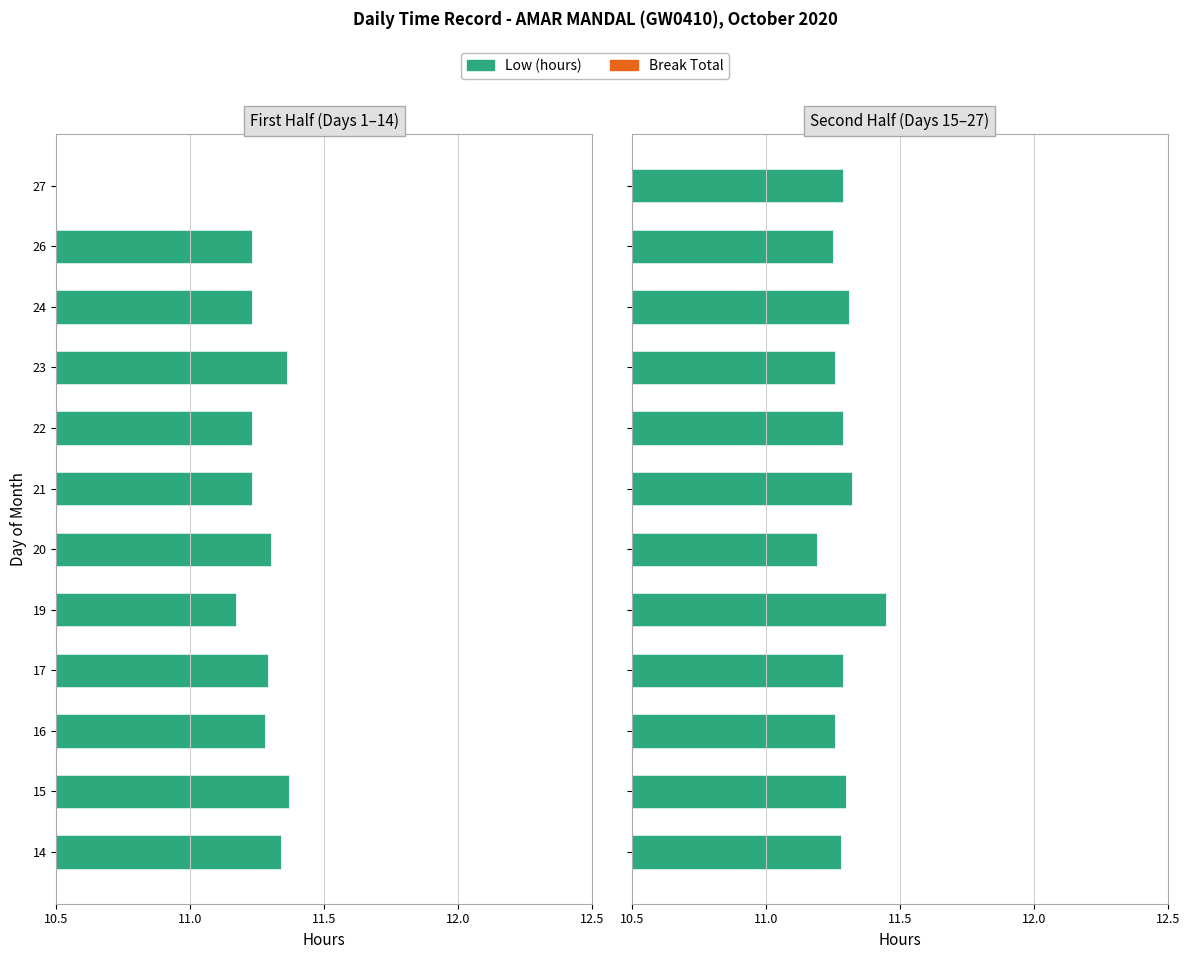

Are the bars horizontal?

Yes